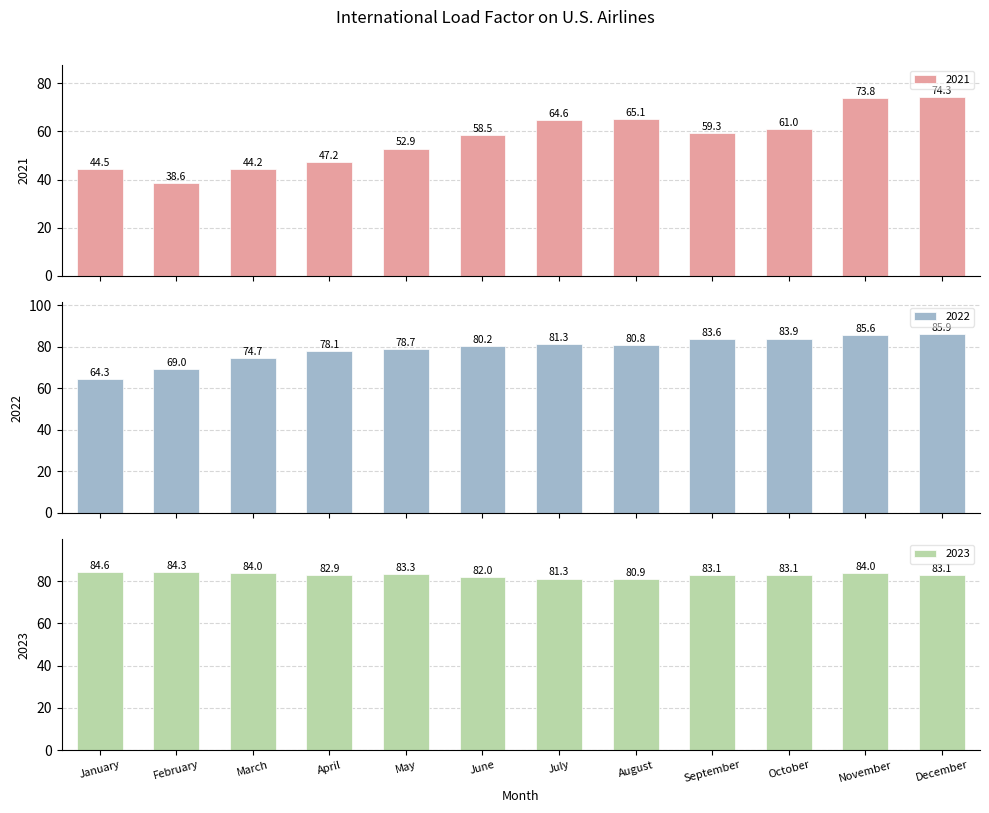

How many groups of bars are there?

12